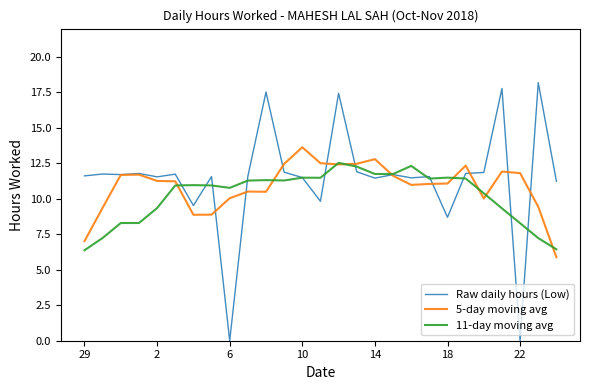

How many values in the 11-day moving avg series are below 10?

9